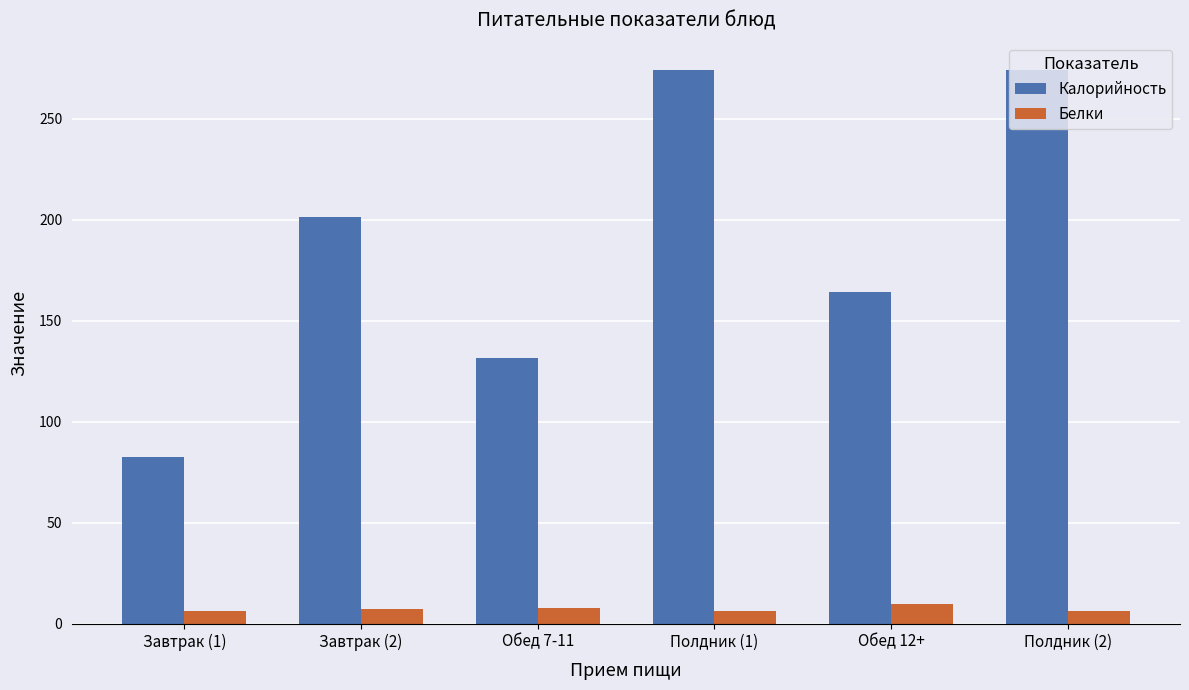

The value of Калорийность at Полдник (2) is 273.9. True or false?

True